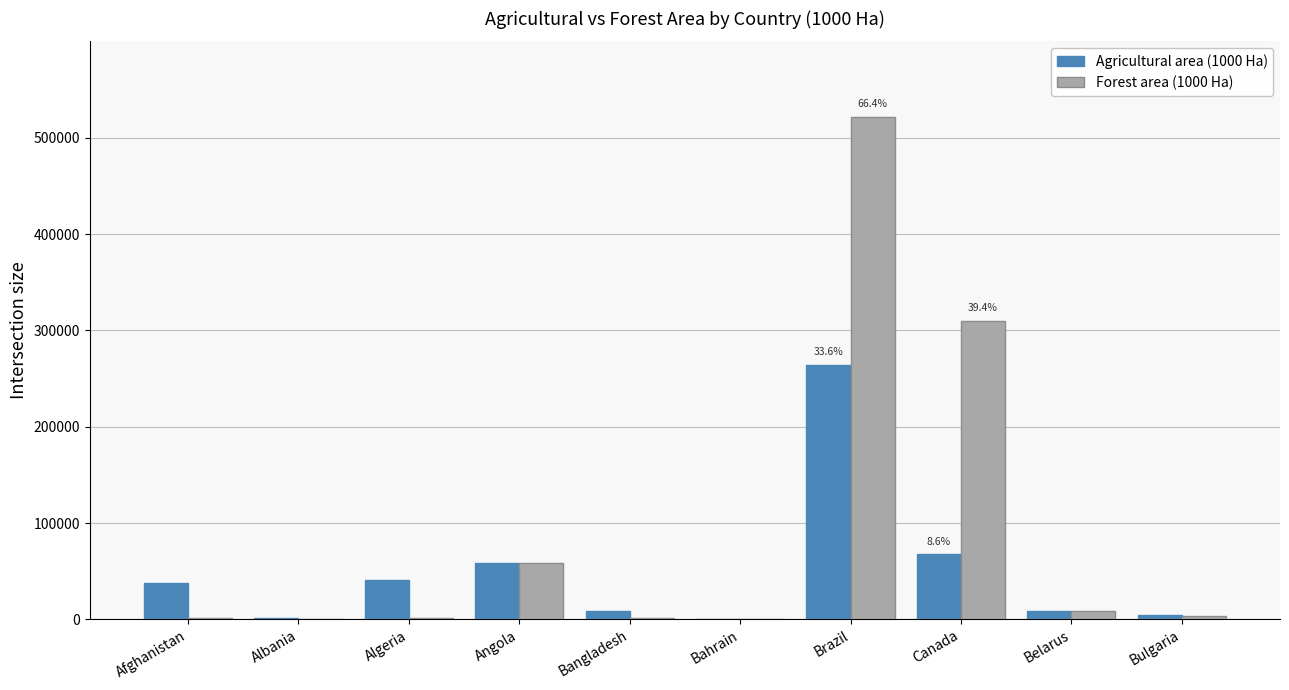

Which series has the widest spread of values?

Forest area (1000 Ha)